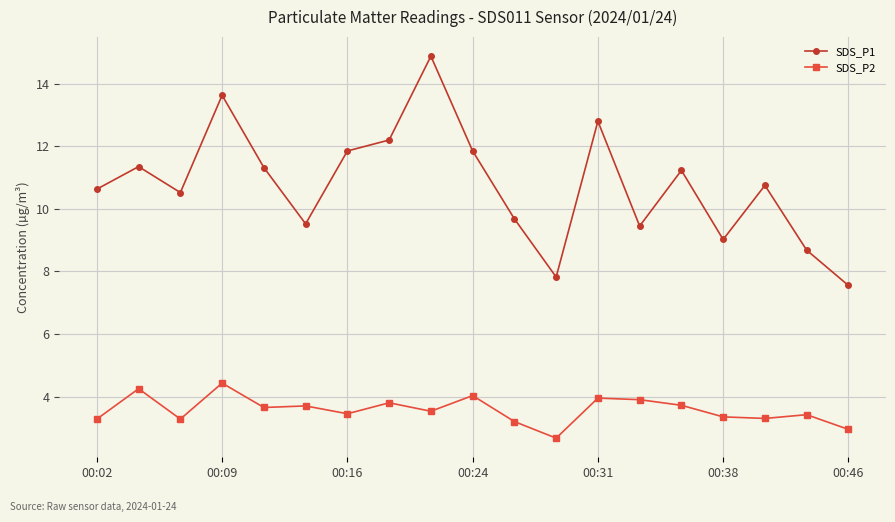

What is the value of the SDS_P2 point at the 7th from the left?

3.5